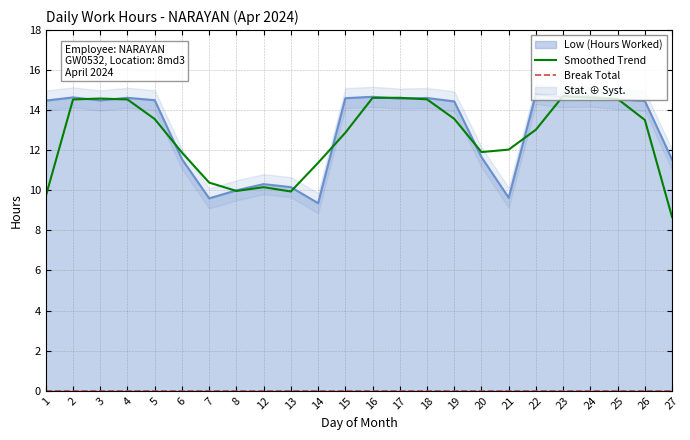

What is the spread (max minus min) of values at 21?

12.0